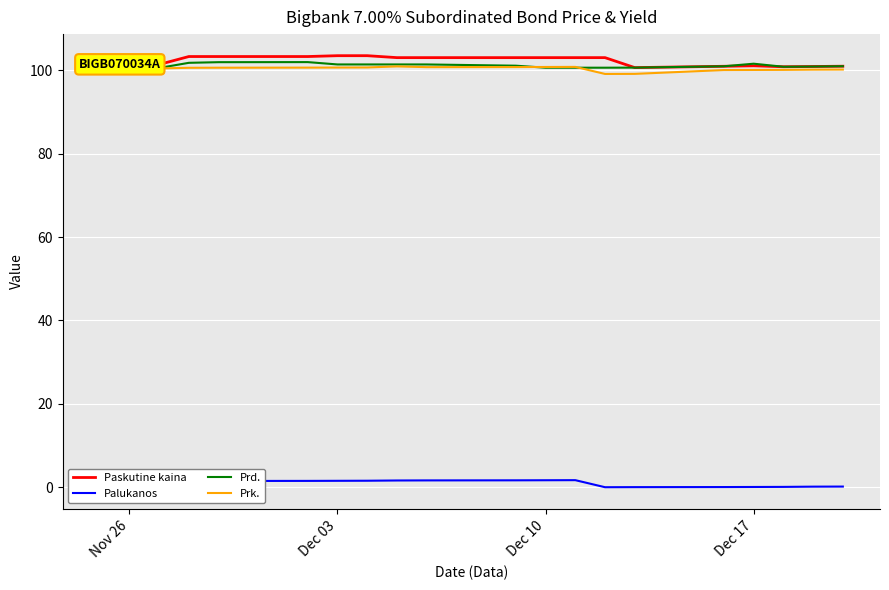

True or false: Prk. and Palukanos cross at least once.

False